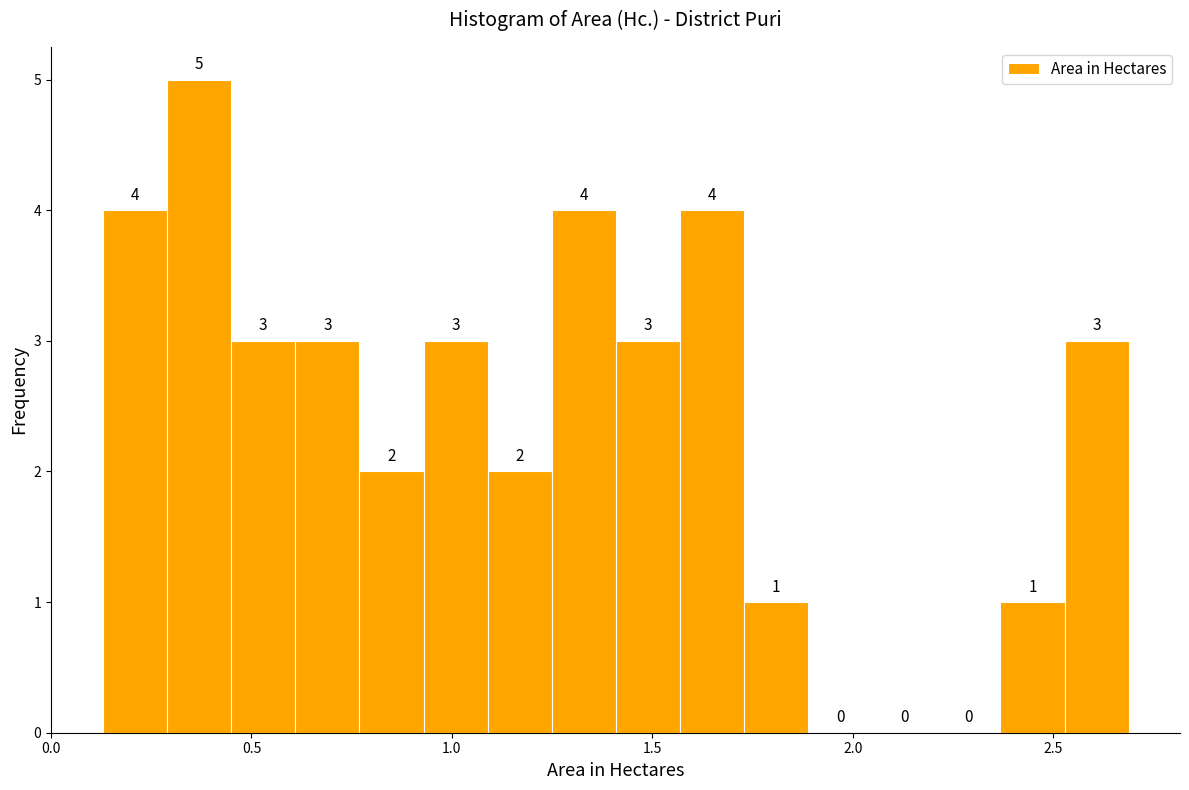

Around what value on the x-axis is the tallest bar? Give the approximate position of its centre, as read against the axis.

0.35